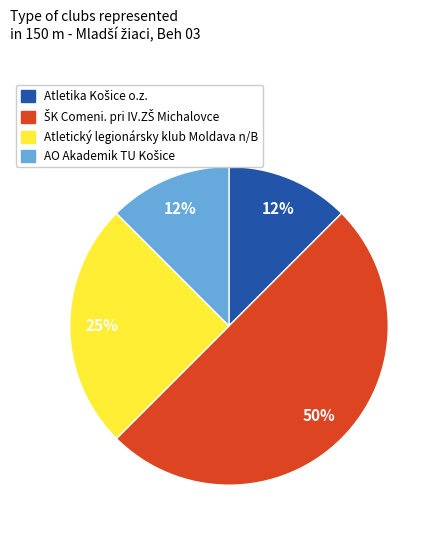

Is it true that Atletický legionársky klub Moldava n/B is 17% of the pie?

False